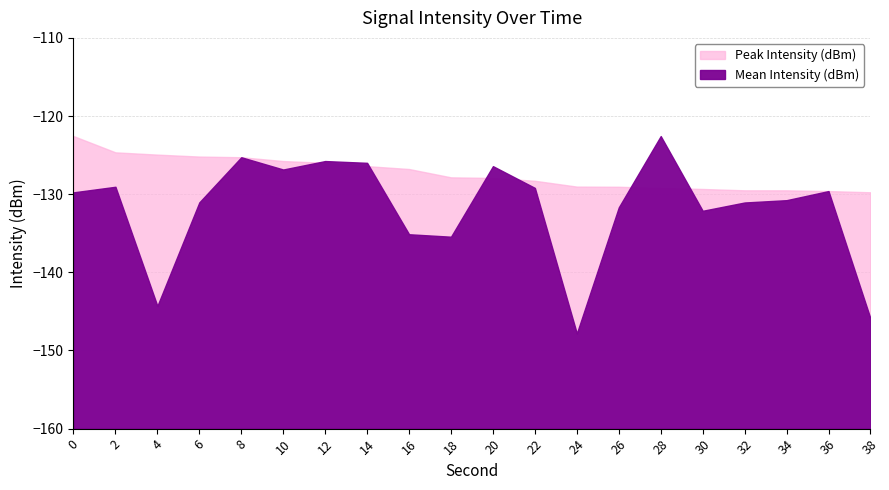

True or false: Peak Intensity (dBm) and Mean Intensity (dBm) intersect in this chart.

True